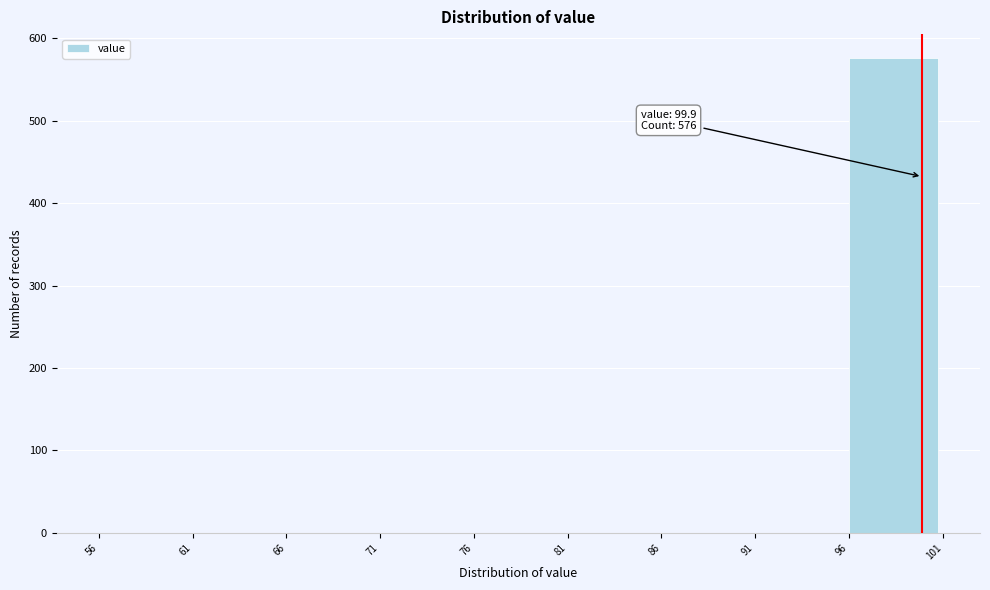

Reading left to right, transcribe all the data shown in this chart.

56=0	61=0	66=0	71=0	76=0	81=0	86=0	91=0	96=576